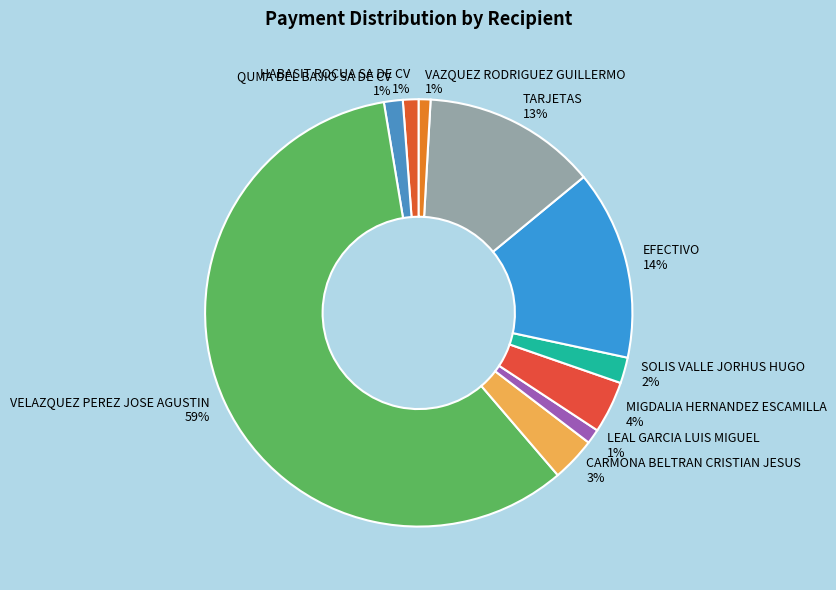

Between SOLIS VALLE JORHUS HUGO and VAZQUEZ RODRIGUEZ GUILLERMO, which is larger?

SOLIS VALLE JORHUS HUGO